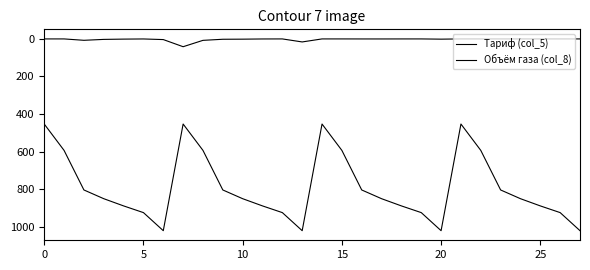

How many lines are shown in the chart?

2